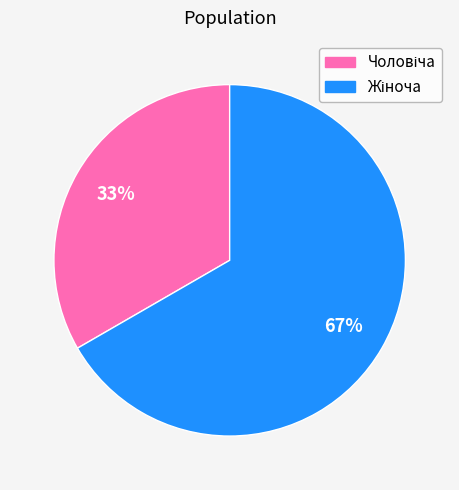

Does any single category account for the majority?

Yes